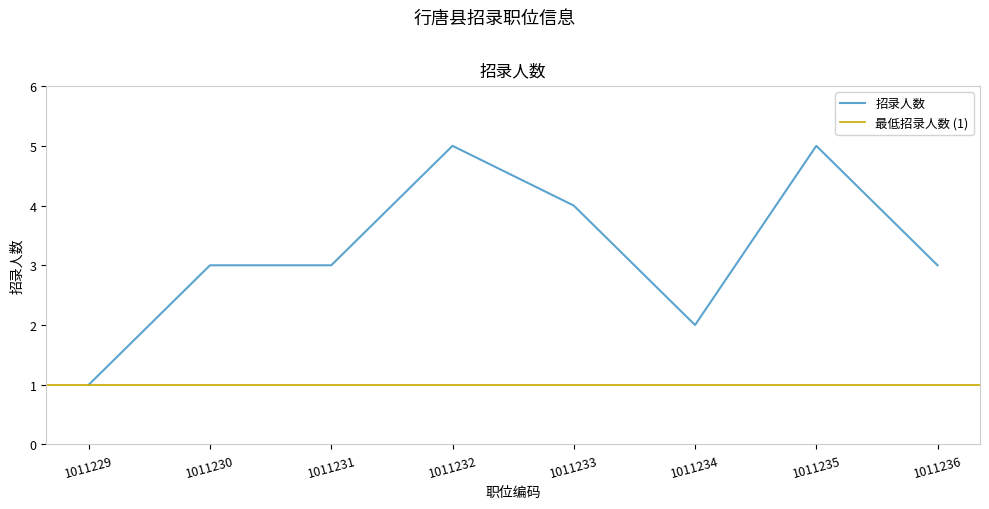

Reading left to right, extract all data points from this chart.

1011229=1	1011230=3	1011231=3	1011232=5	1011233=4	1011234=2	1011235=5	1011236=3